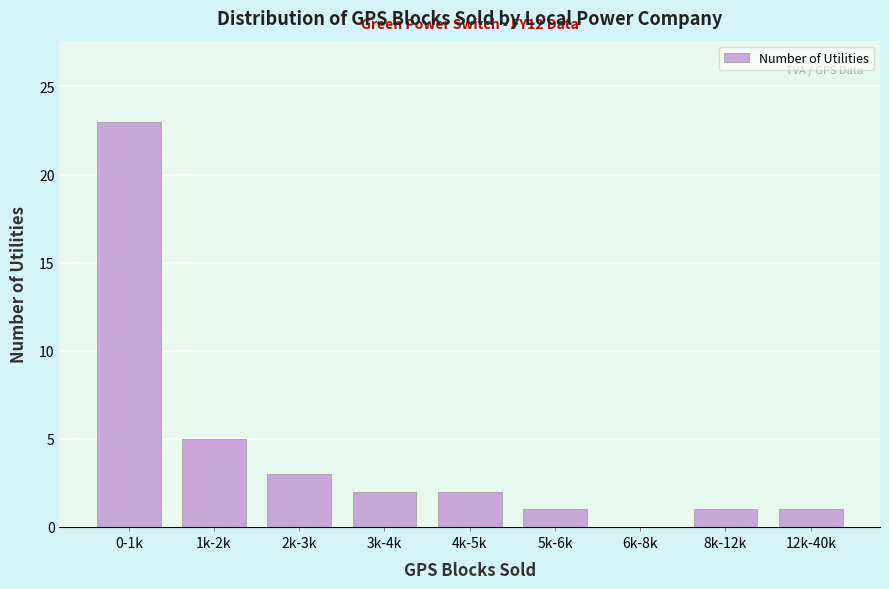

Reading right to left, list all the values displayed in this chart.

12k-40k=1	8k-12k=1	6k-8k=0	5k-6k=1	4k-5k=2	3k-4k=2	2k-3k=3	1k-2k=5	0-1k=23